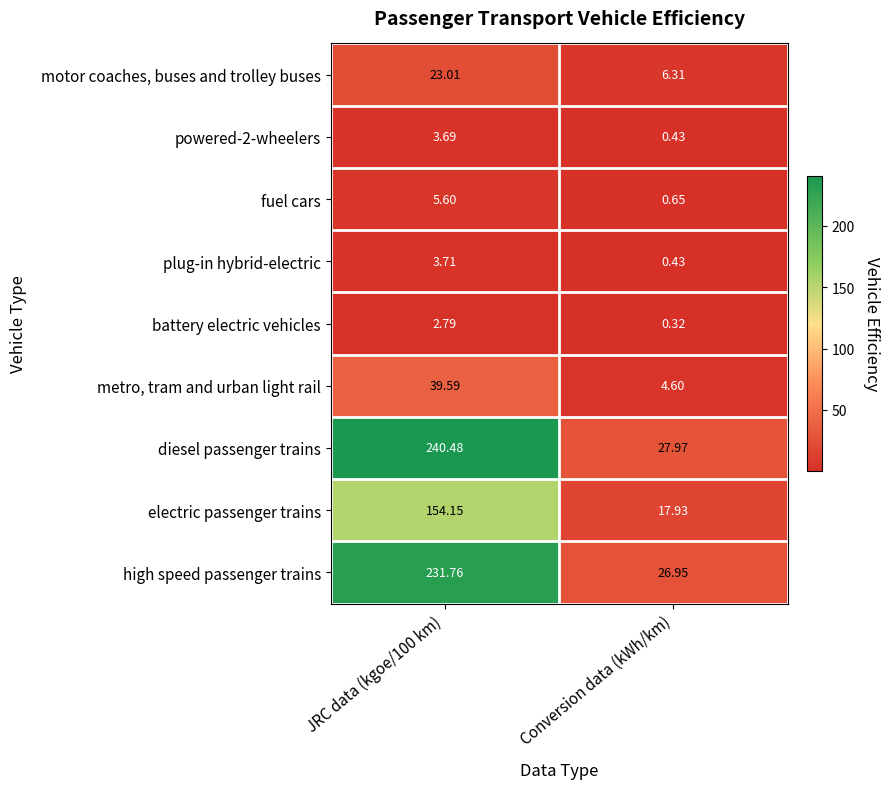

Which series changed the most between JRC data (kgoe/100 km) and Conversion data (kWh/km)?

diesel passenger trains